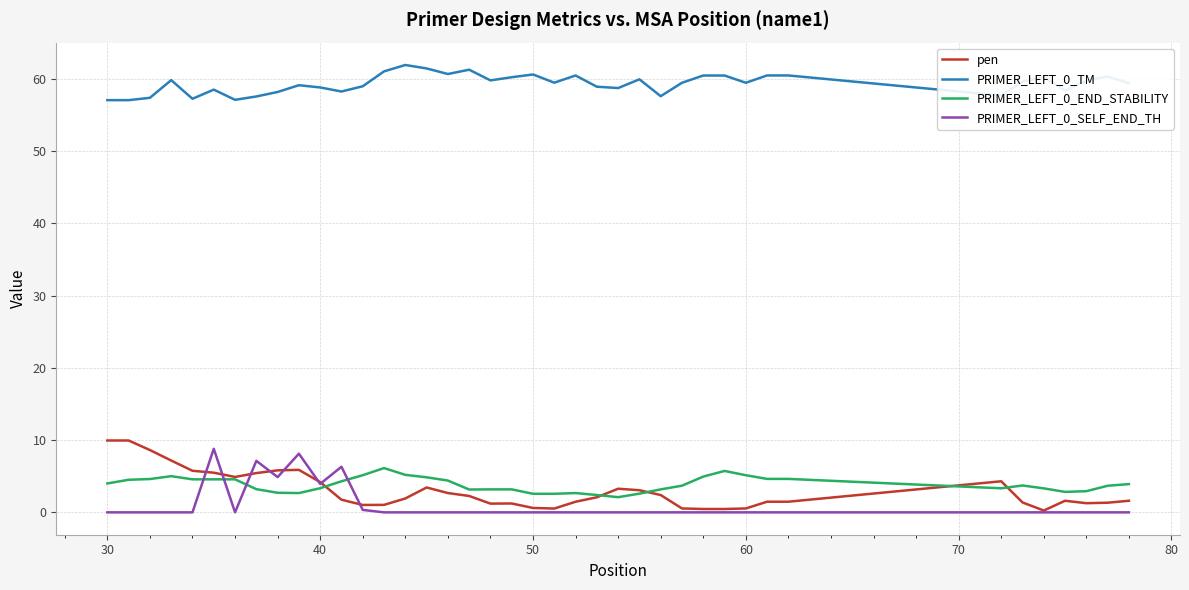

What is the greatest value displayed?

61.9